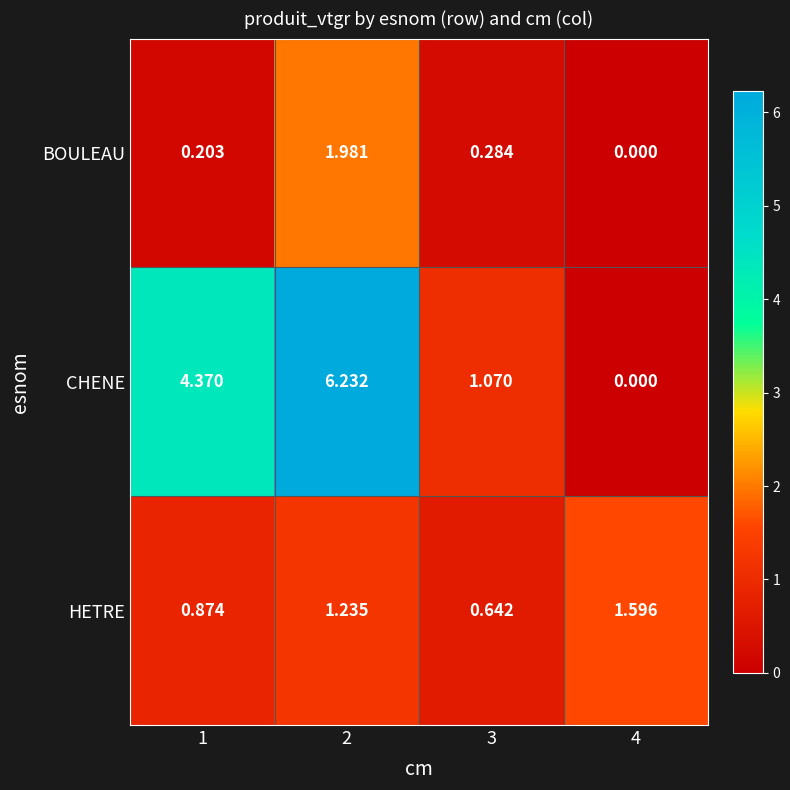

How many data points does each series have?

4